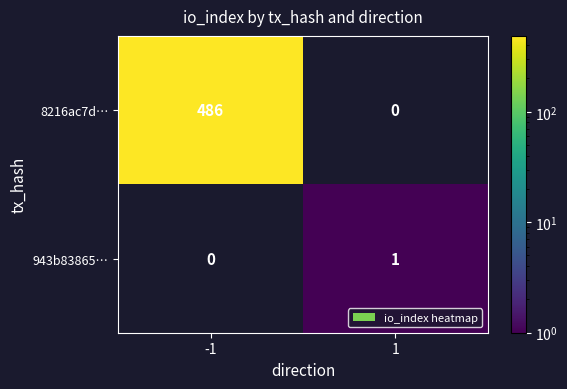

How many distinct data groups are displayed?

2